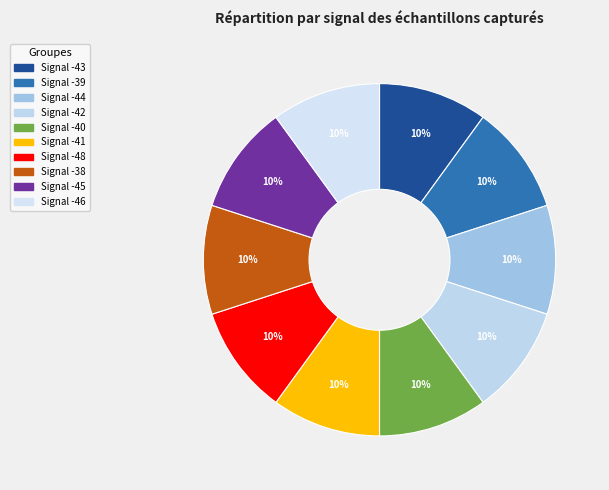

What is the smallest slice in the pie chart?

-41